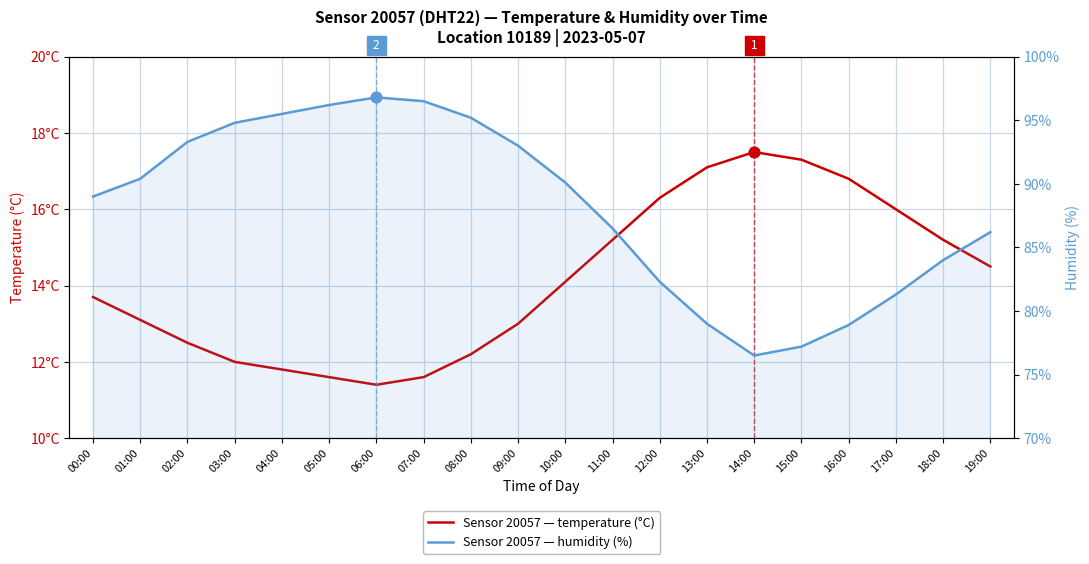

Which series contains the highest Y value?

humidity (%)